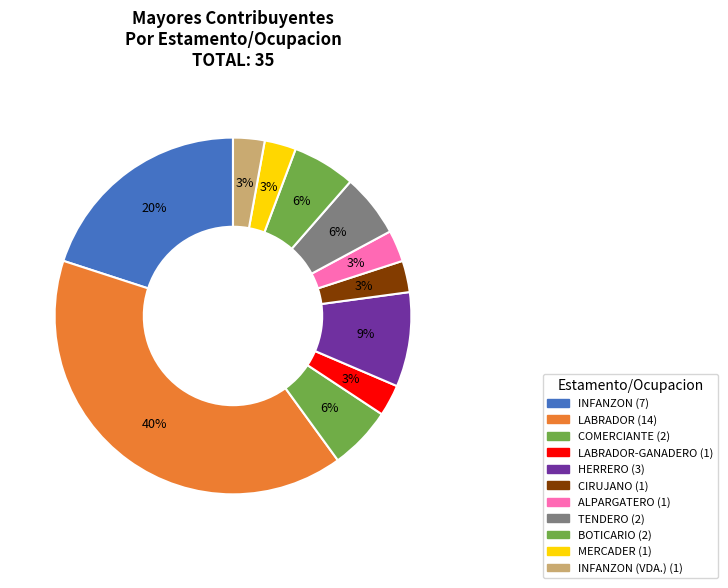

How many segments does this pie chart have?

11